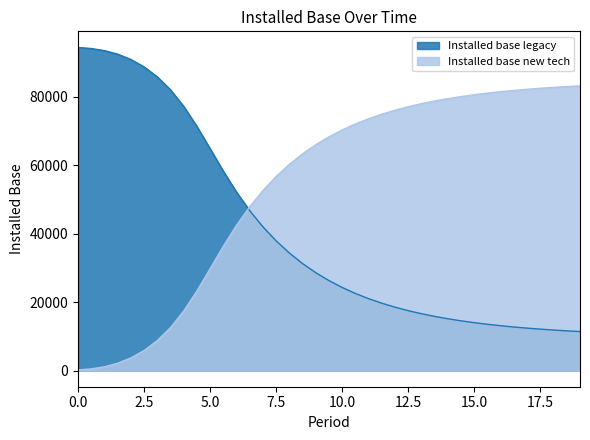

True or false: Installed base legacy has more than 2 interior local peaks.

False